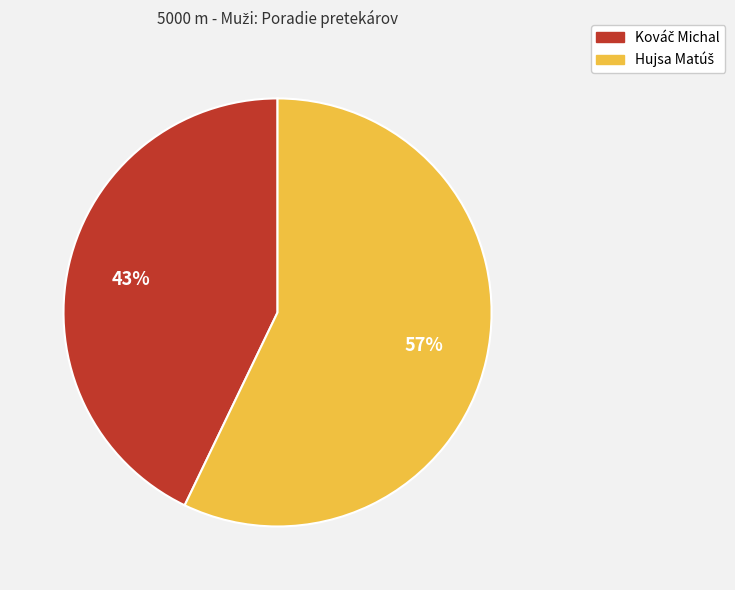

To the nearest percent, what is the difference between the largest and smallest slice percentages?

14%